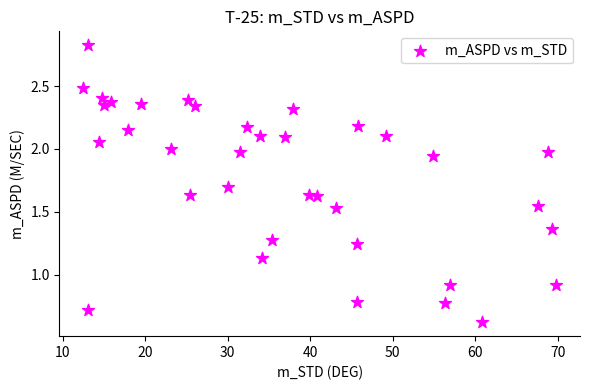

What is the range of X values (max minus min)?

57.4